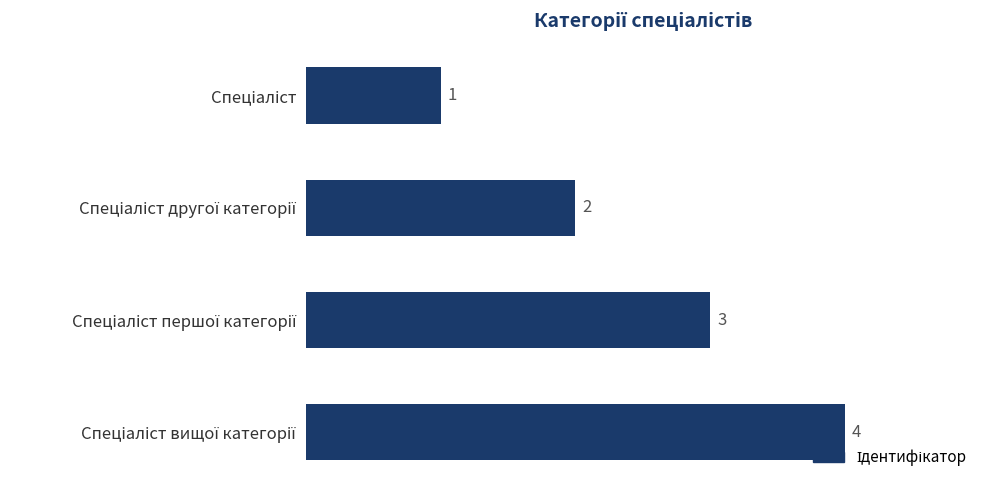

What is the value of the 2nd bar from the top?

2